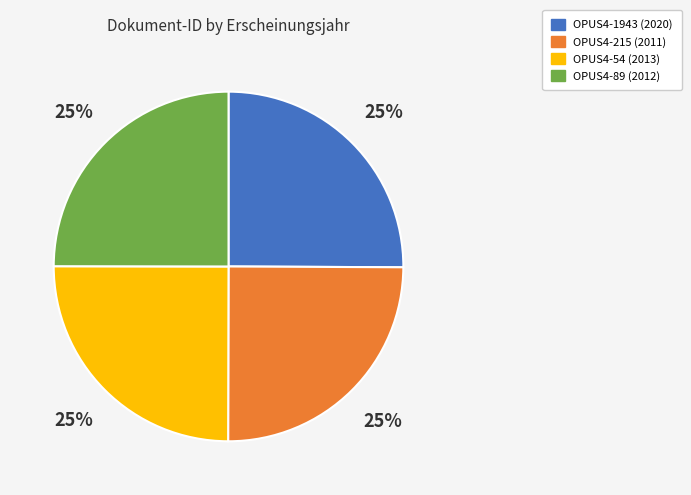

To the nearest percent, what portion does OPUS4-54 represent?

25%